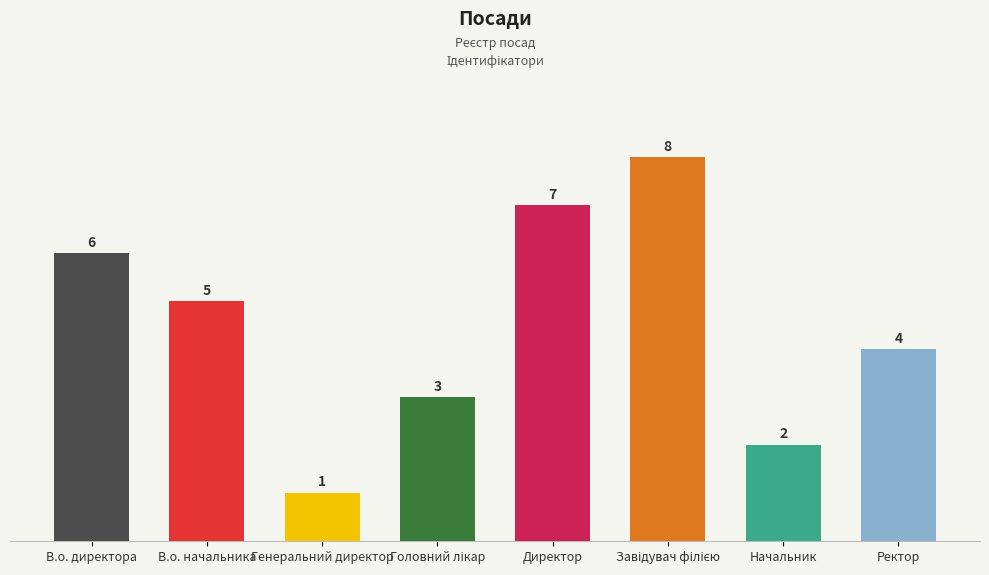

What is the greatest value displayed?

8